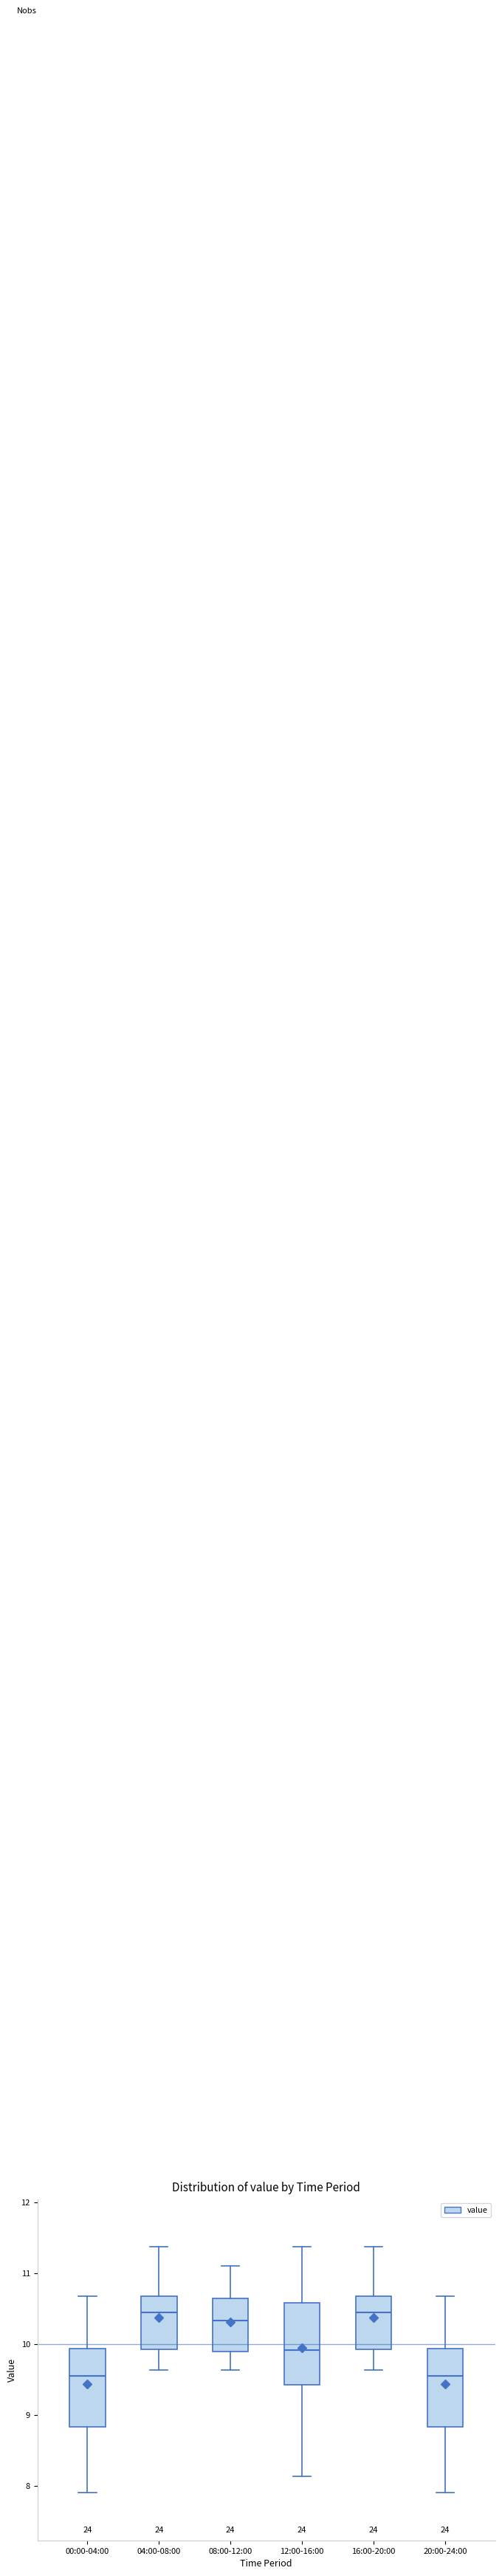

Where is the lower edge of the box for 16:00-20:00 on the y-axis? The values are not printed on the chart, so give them approximately, as read against the axis.

9.9